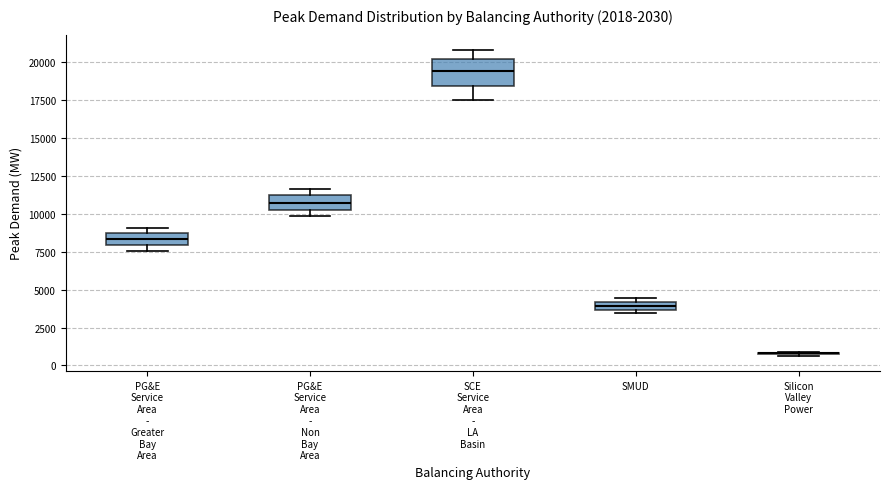

Where is the upper edge of the box for SMUD on the y-axis? The values are not printed on the chart, so give them approximately, as read against the axis.

4000